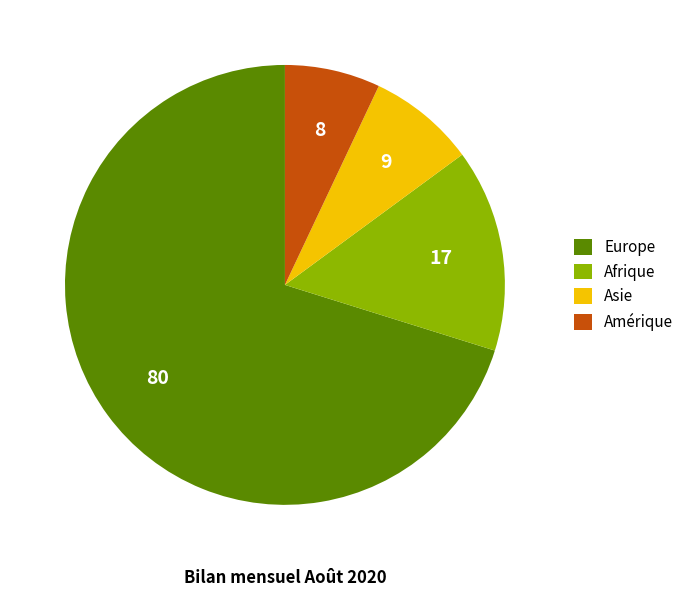

What is the ratio of the value at Europe to the value at Afrique?

4.7